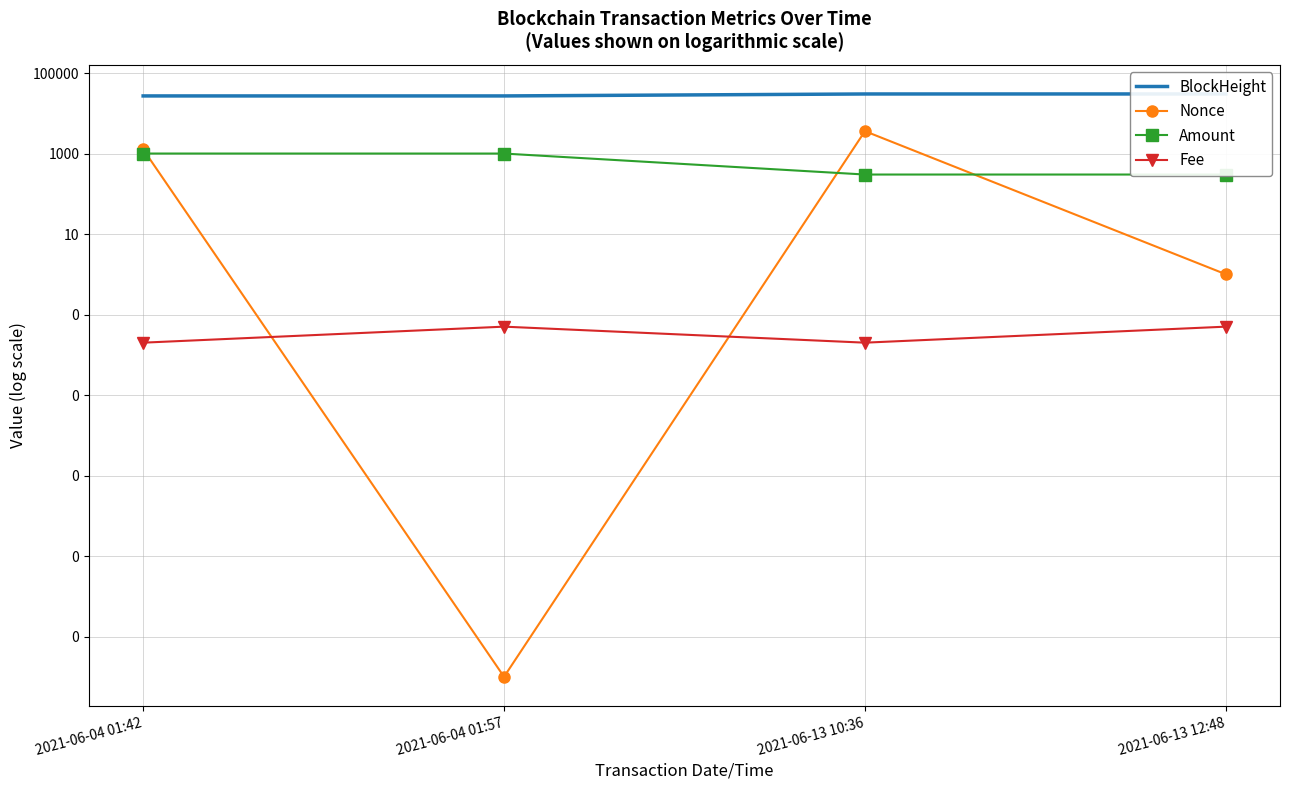

True or false: Nonce and Amount cross at least once.

True